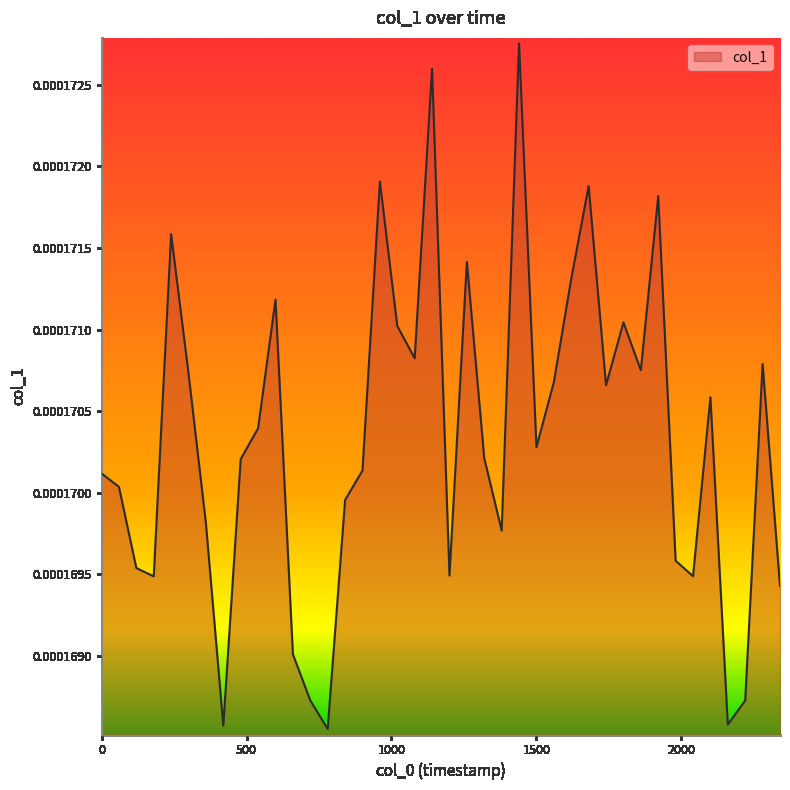

Does the chart display data point markers on the line(s)?

No